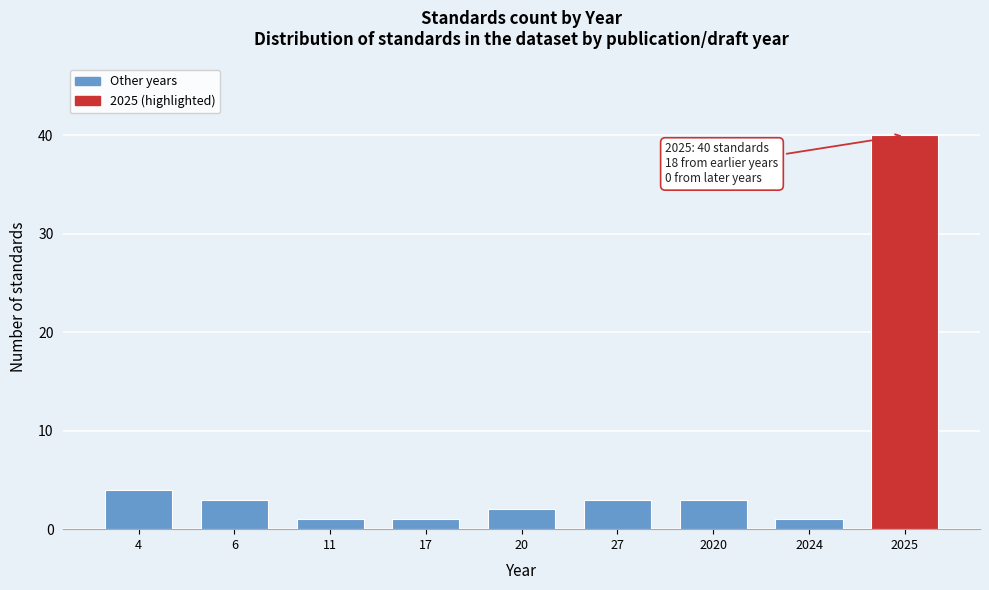

Reading left to right, extract all data points from this chart.

4=4	6=3	11=1	17=1	20=2	27=3	2020=3	2024=1	2025=40